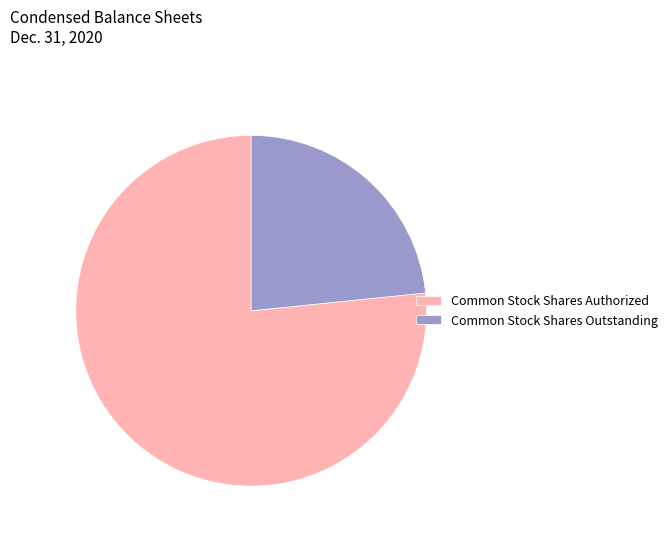

Rank the categories by value from highest to lowest.

Common Stock Shares Authorized, Common Stock Shares Outstanding